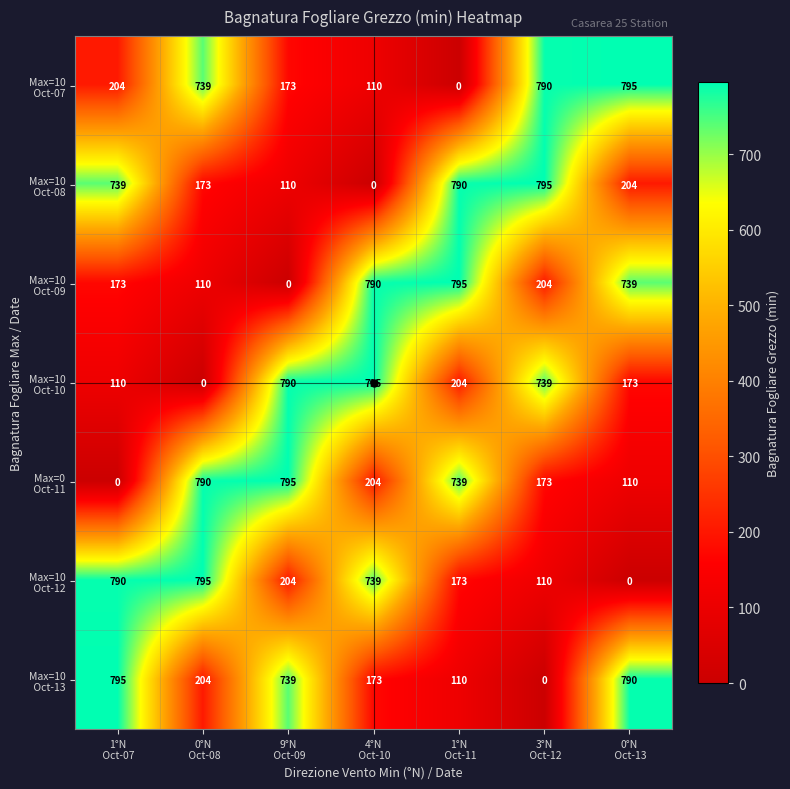

What is the greatest value displayed?

795